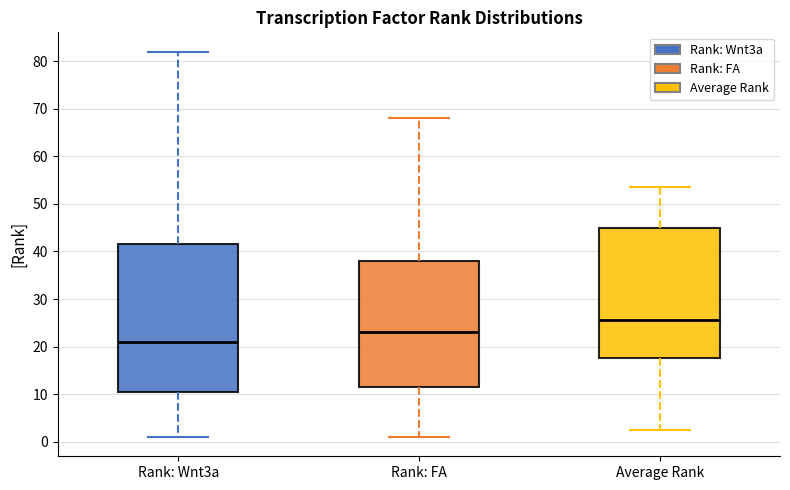

Reading left to right, read every box against the y-axis: the position of its median line, the range the box covers, and the ends of its whiskers. The values are not printed on the chart, so give them approximately, as read against the axis.

Rank: Wnt3a: median 21, box 11 to 42, whiskers 1 to 82
Rank: FA: median 23, box 12 to 38, whiskers 1 to 68
Average Rank: median 26, box 18 to 45, whiskers 3 to 54